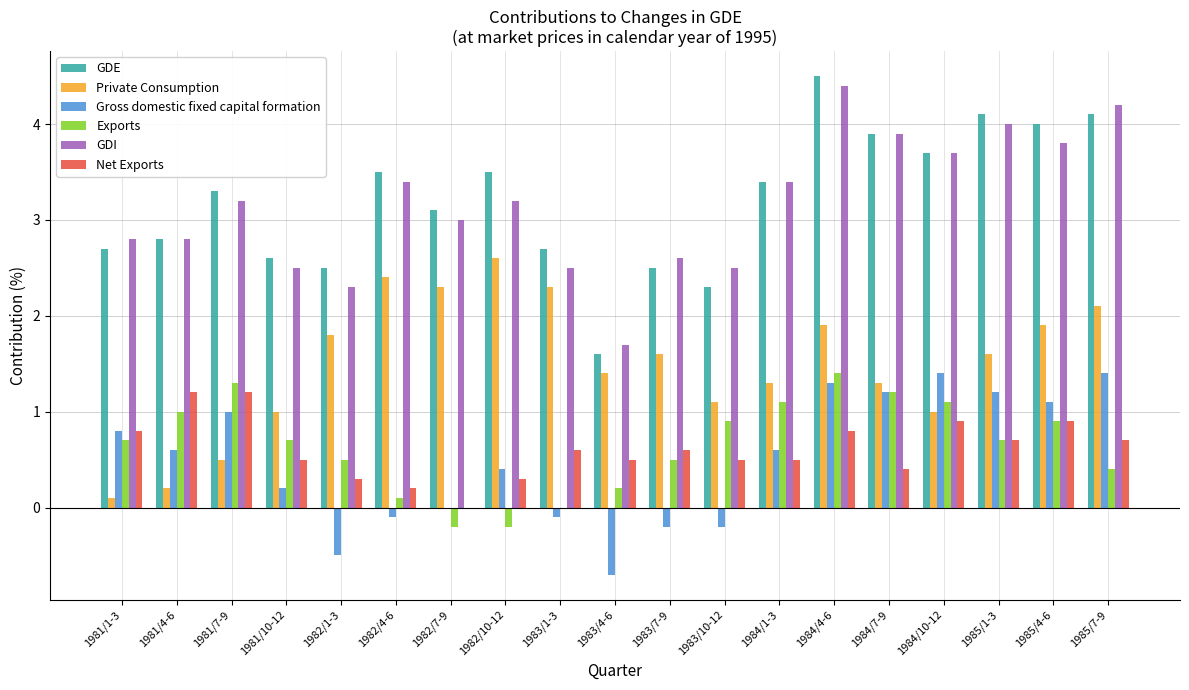

Is the value of Gross domestic fixed capital formation at 1981/4-6 greater than the value of GDI at 1981/4-6?

No